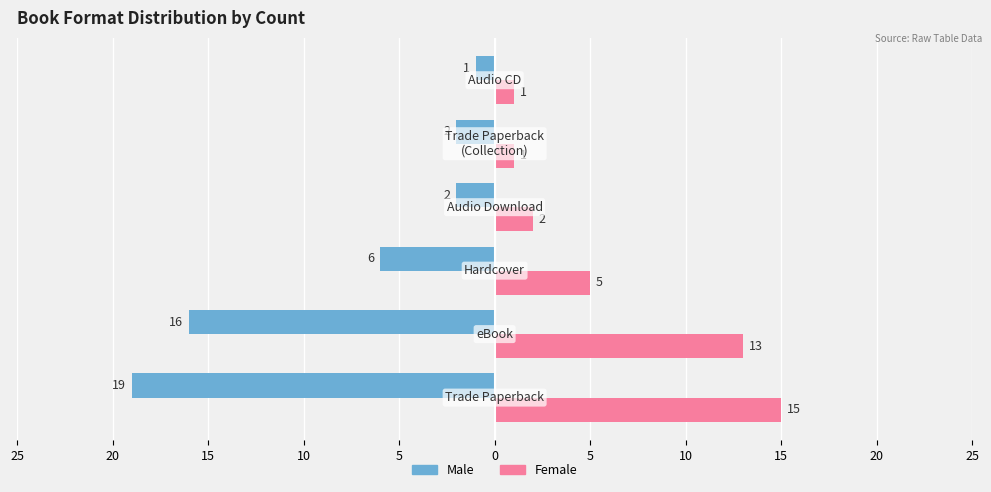

Reading left to right, what are all the values shown in this chart?

Male: 25=-19	20=-16	15=-6	10=-2	5=-2	0=-1
Female: 25=15	20=13	15=5	10=2	5=1	0=1